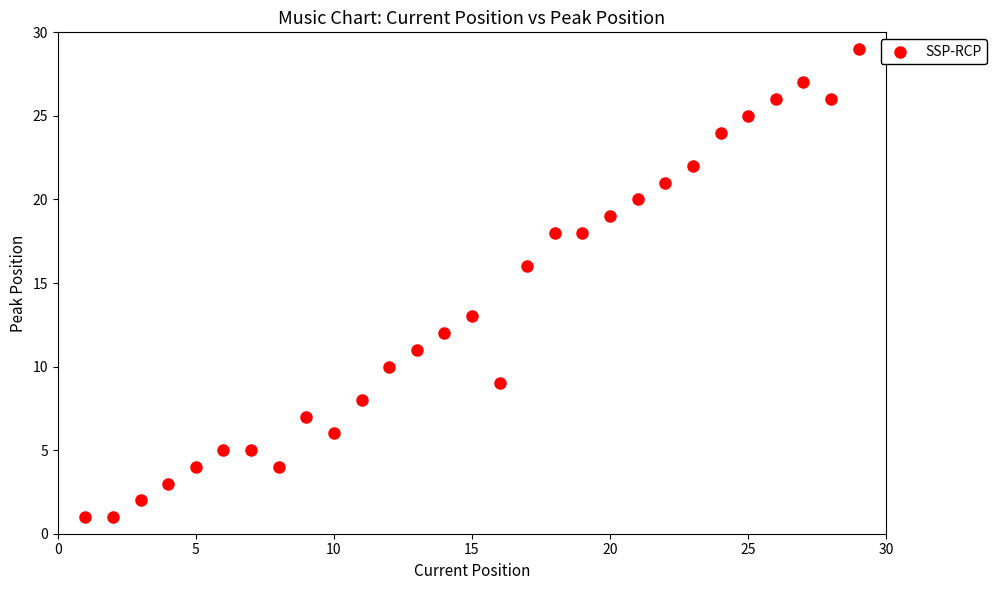

What Y value in the scatter plot is closest to 15?

16